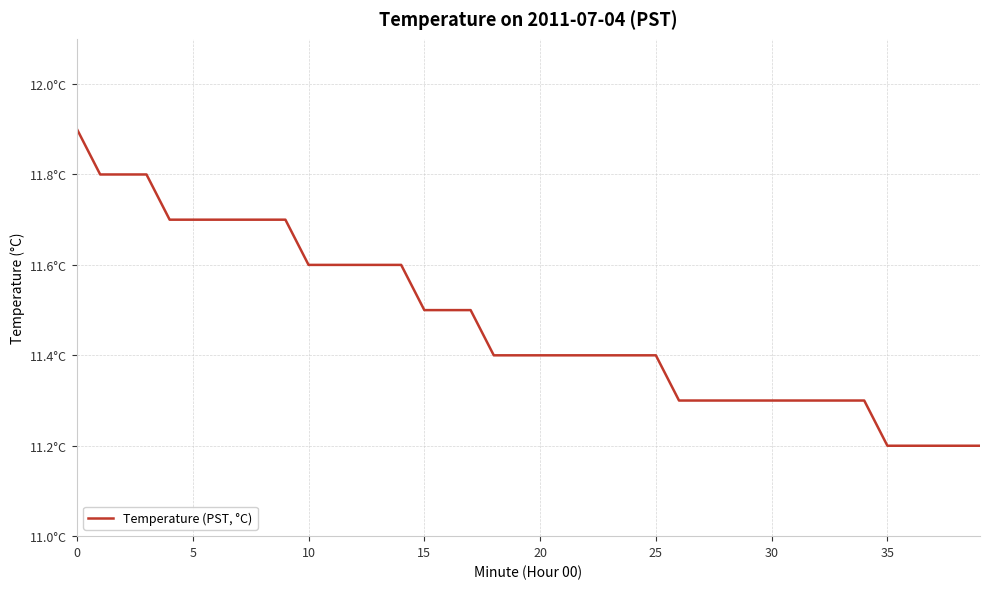

Does the chart display data point markers on the line(s)?

No